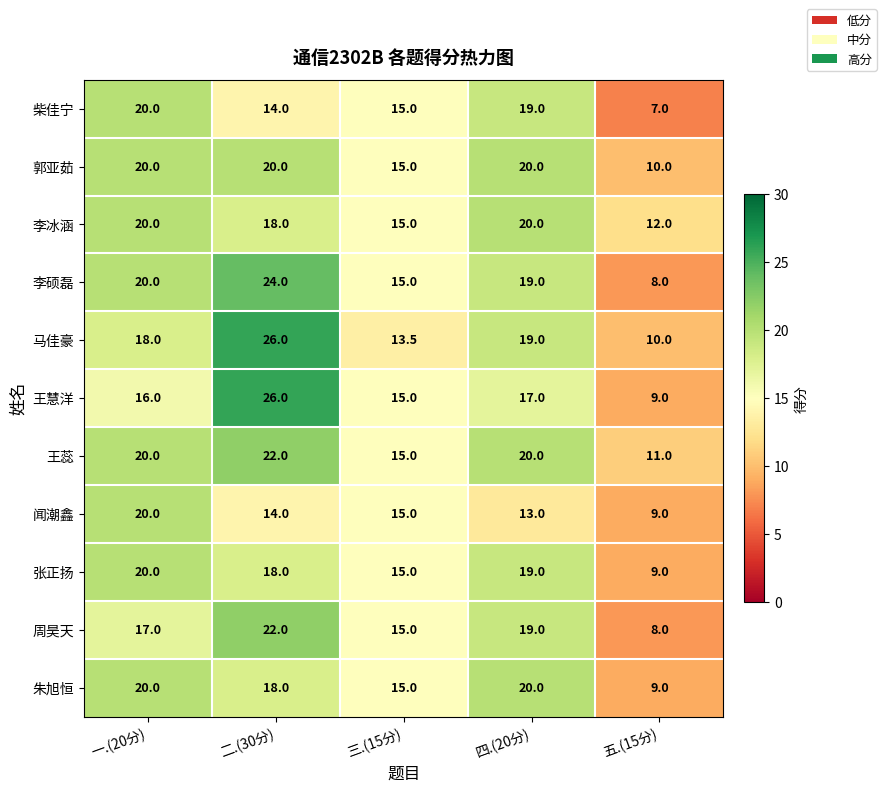

At which category is the sum across all series the highest?

二.(30分)